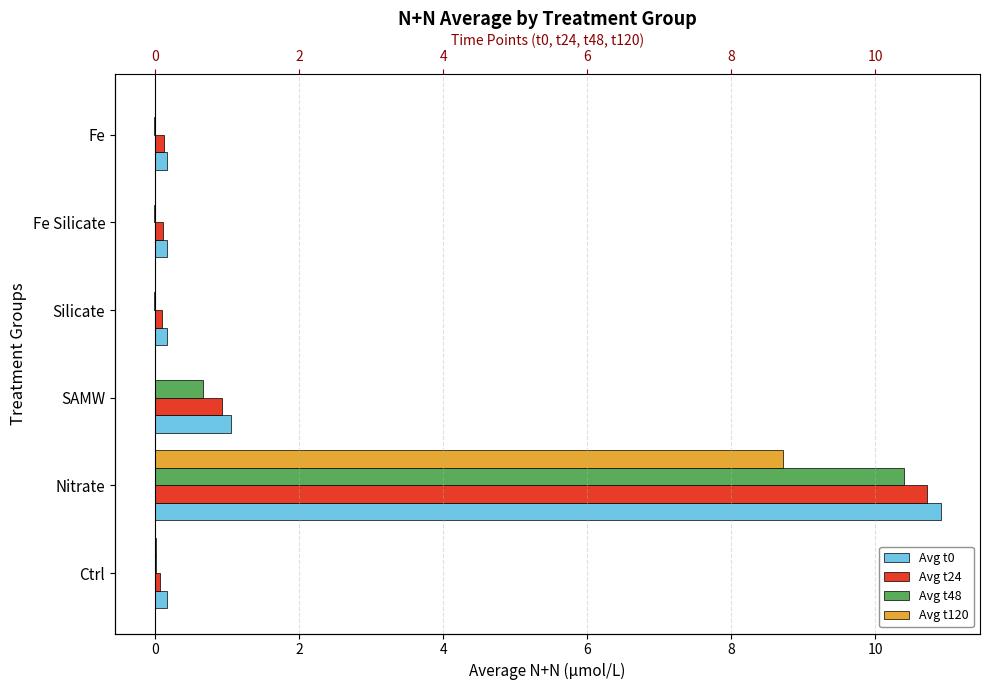

The value of Avg t24 at Fe is 0.1. True or false?

False